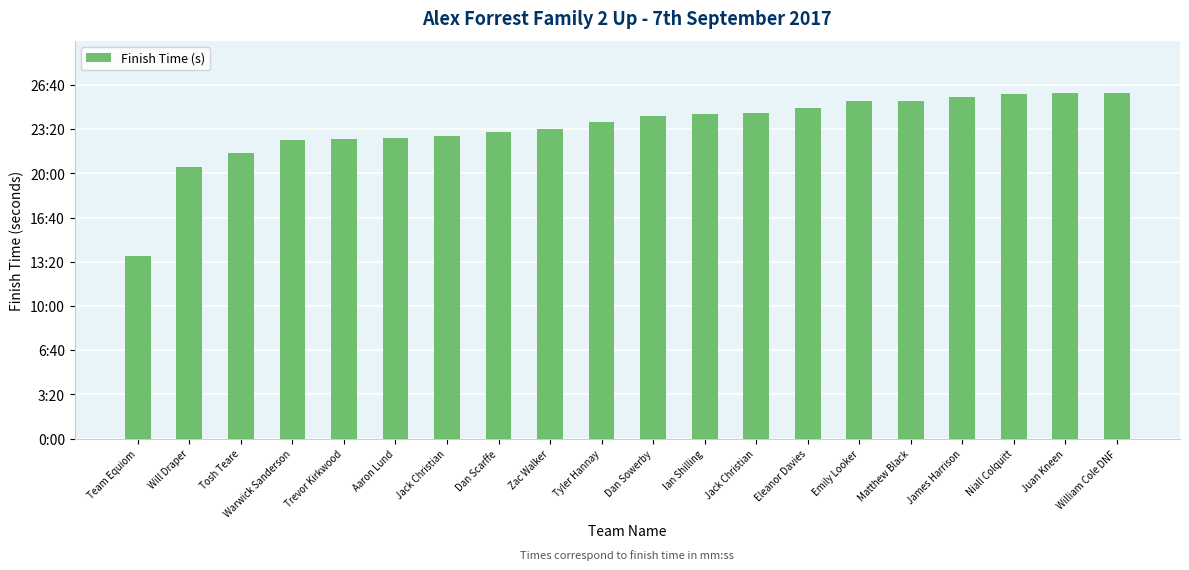

Read the value at Jack Christian, to the nearest 100.

1400